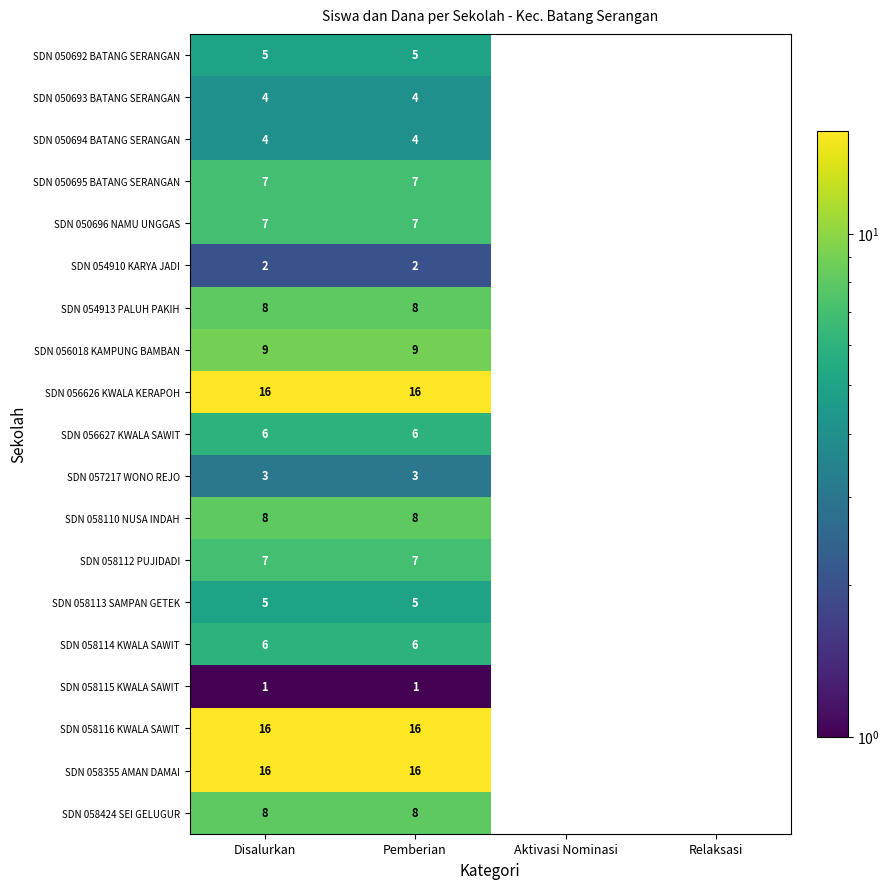

Is it true that SDN 058112 PUJIDADI equals 7 at Disalurkan?

True